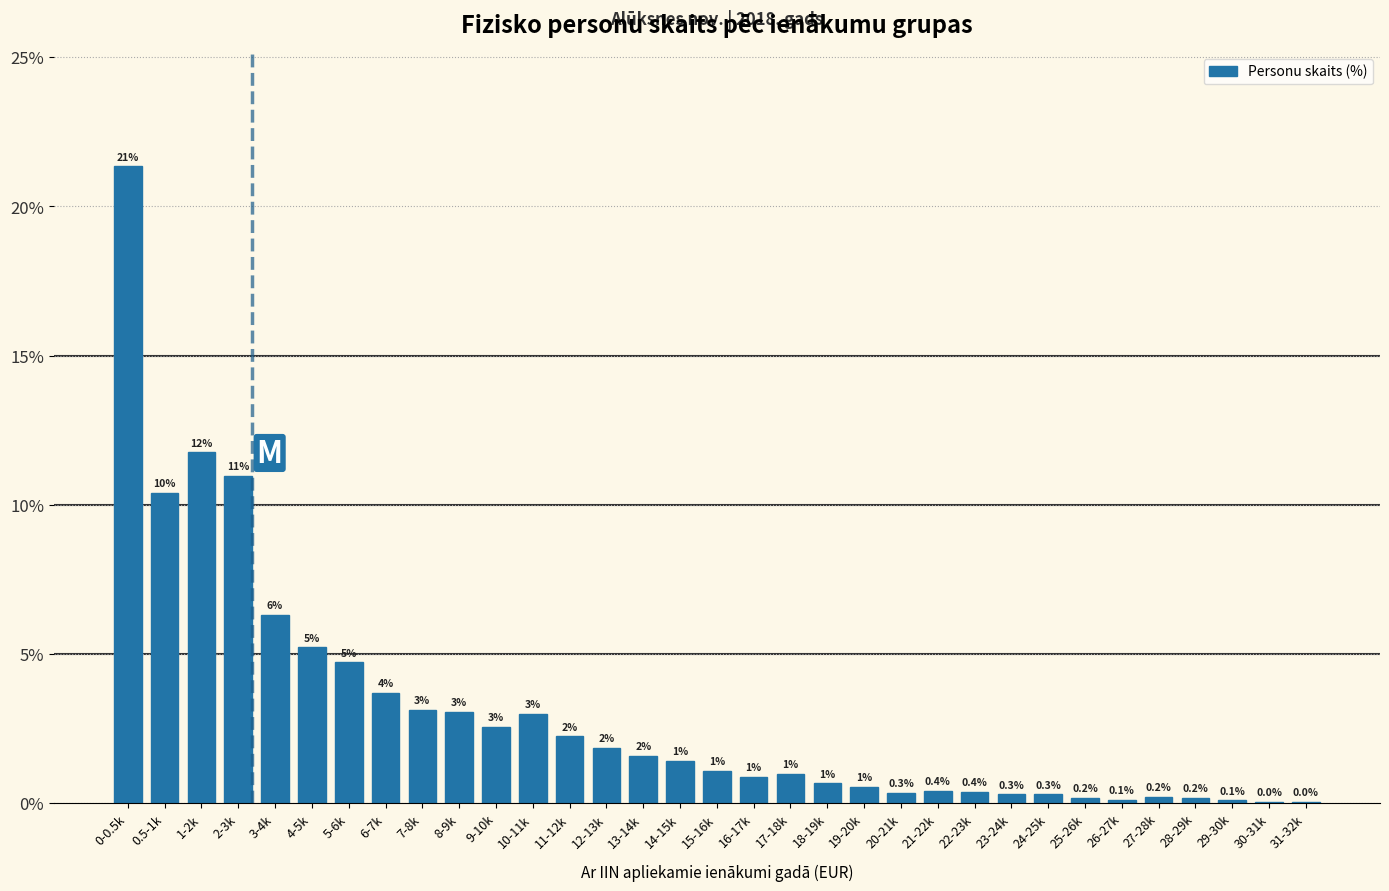

At which label is the value closest to 10?

0.5-1k